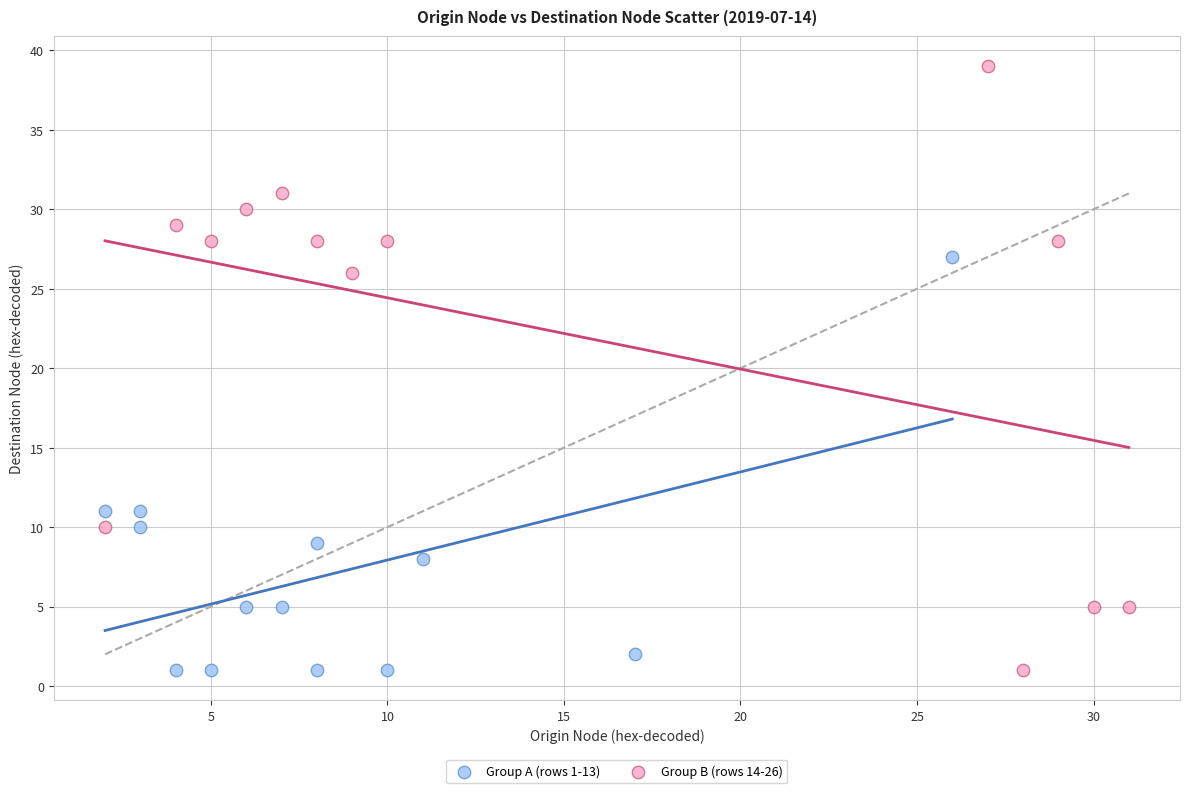

Which series has the widest spread of Y values?

Group B (rows 14-26)